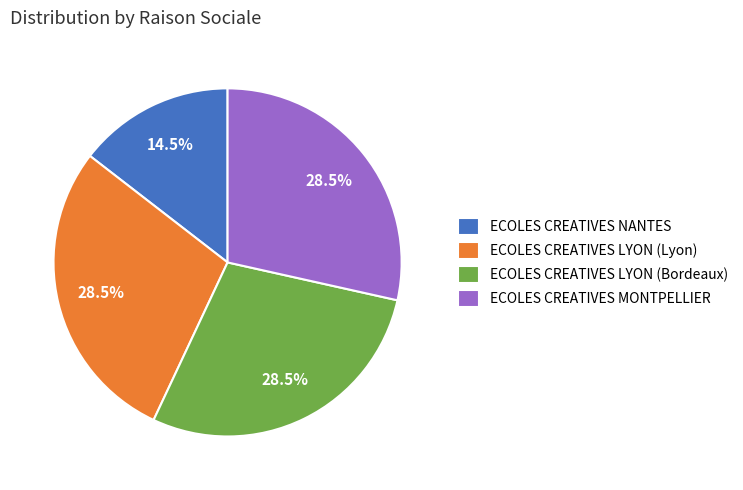

Does ECOLES CREATIVES LYON (Lyon) account for over 50% of the chart?

No